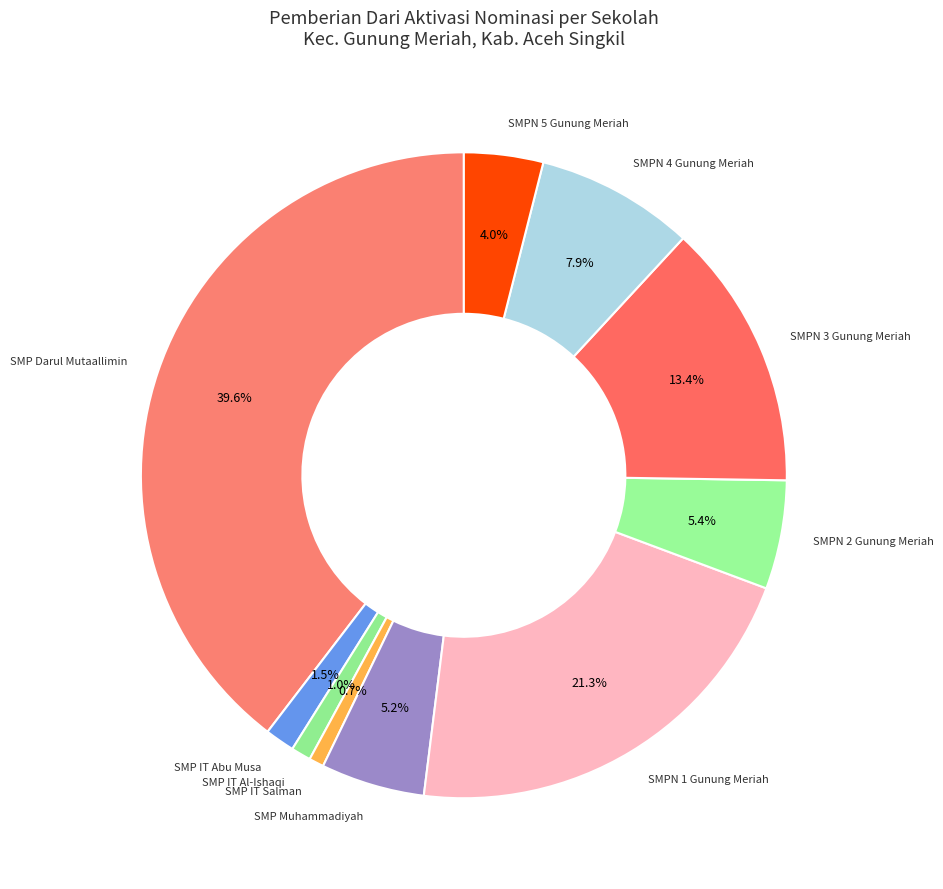

How many segments does this pie chart have?

10